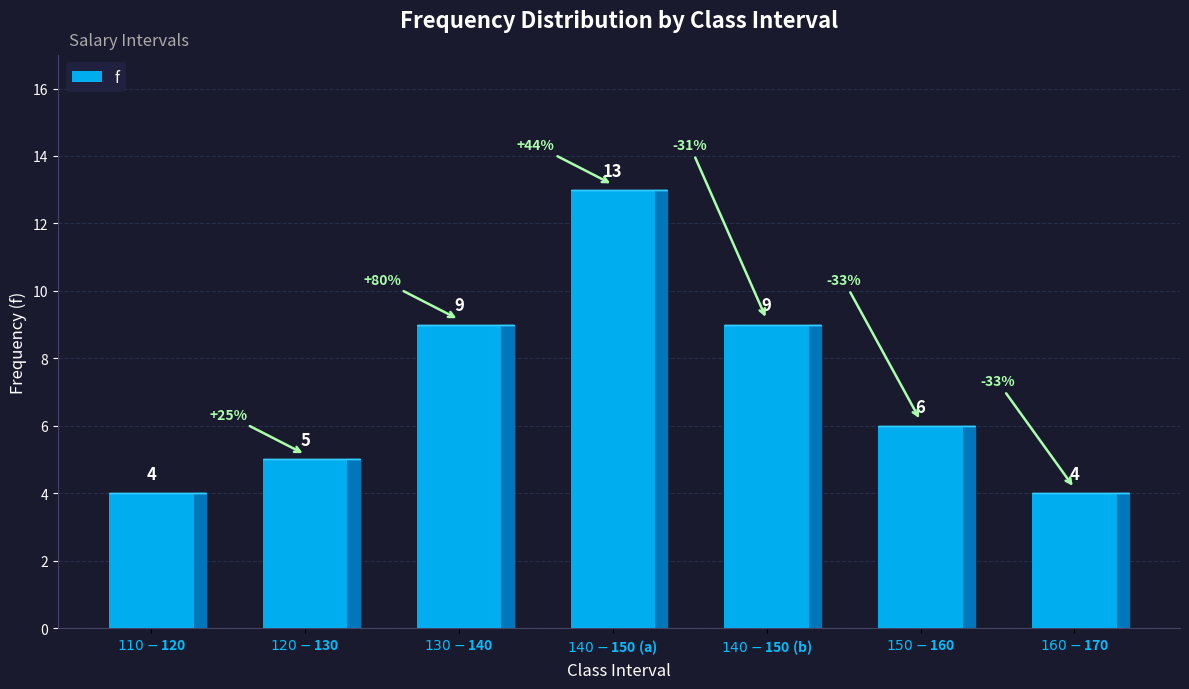

List the labels in order of value, largest first.

$140 < $150, $130 < $140, $140 < $150, $150 < $160, $120 < $130, $110 < $120, $160 < $170